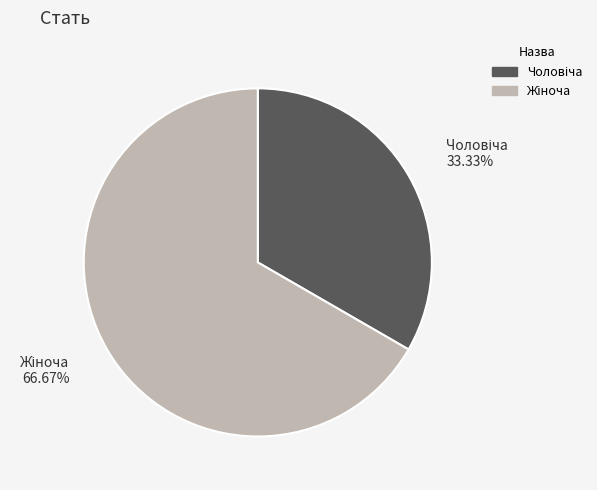

How many segments does this pie chart have?

2